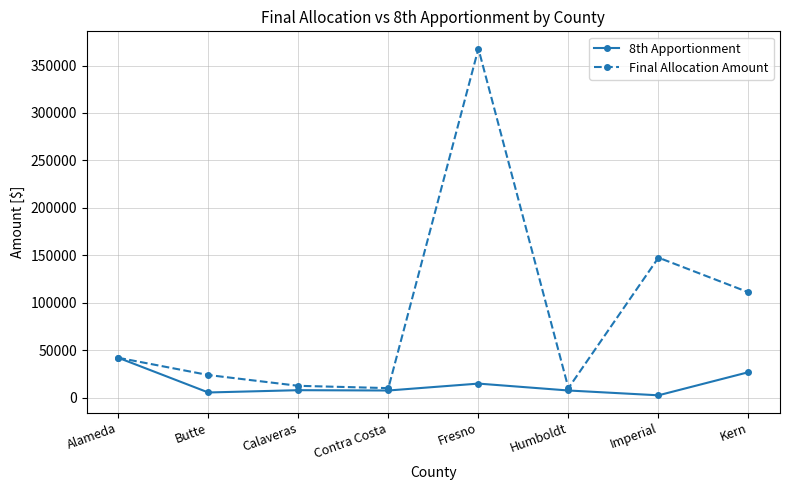

Rank the series by their maximum value, from highest to lowest.

Final Allocation Amount, 8th Apportionment